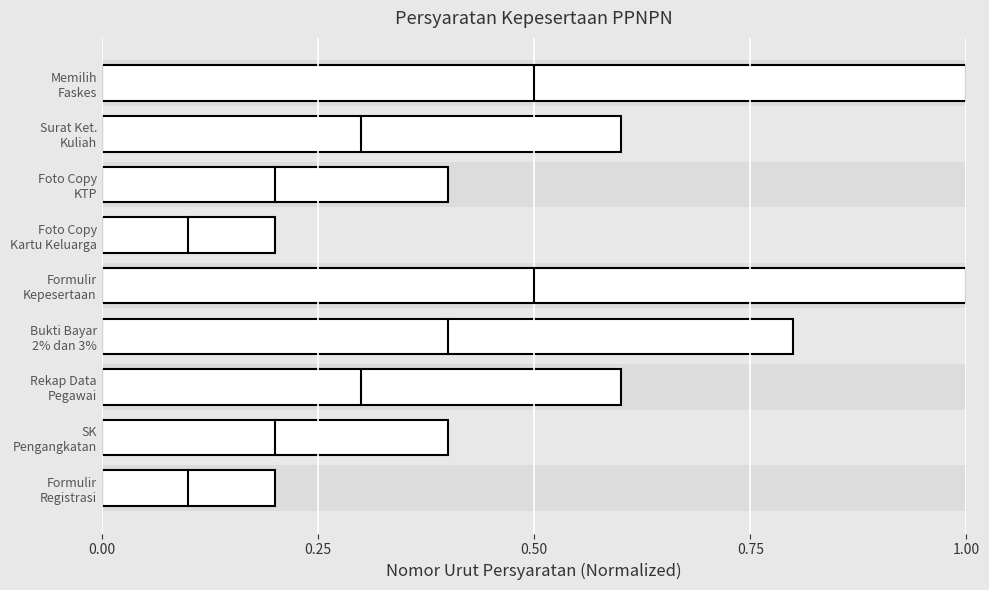

The chart shows a value of 0.6 at Foto Copy KTP. True or false?

False